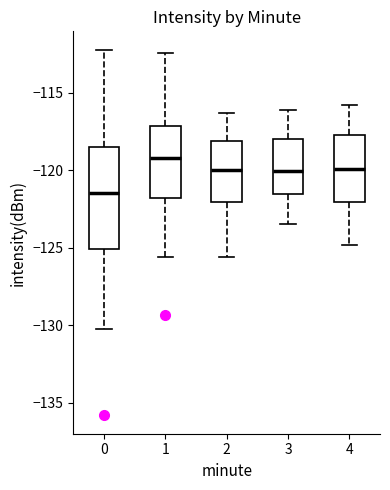

Reading left to right, transcribe this box plot: for each box, give where its median line is, the range the box spans, and where its two whiskers end, as read against the y-axis. The values are not printed on the chart, so give them approximately, as read against the axis.

0: median -121.5, box -125.0 to -118.5, whiskers -130.0 to -112.0
1: median -119.0, box -122.0 to -117.0, whiskers -125.5 to -112.5
2: median -120.0, box -122.0 to -118.0, whiskers -125.5 to -116.5
3: median -120.0, box -121.5 to -118.0, whiskers -123.5 to -116.0
4: median -120.0, box -122.0 to -117.5, whiskers -125.0 to -116.0